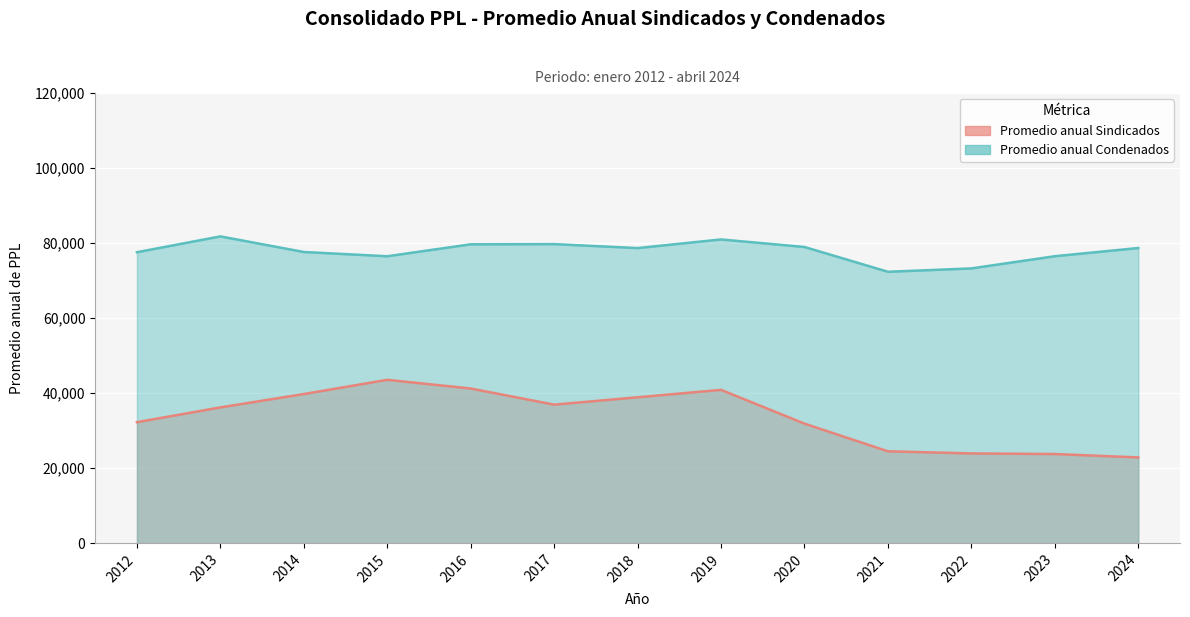

What is the sum of all Promedio anual Sindicados values?

436534.9